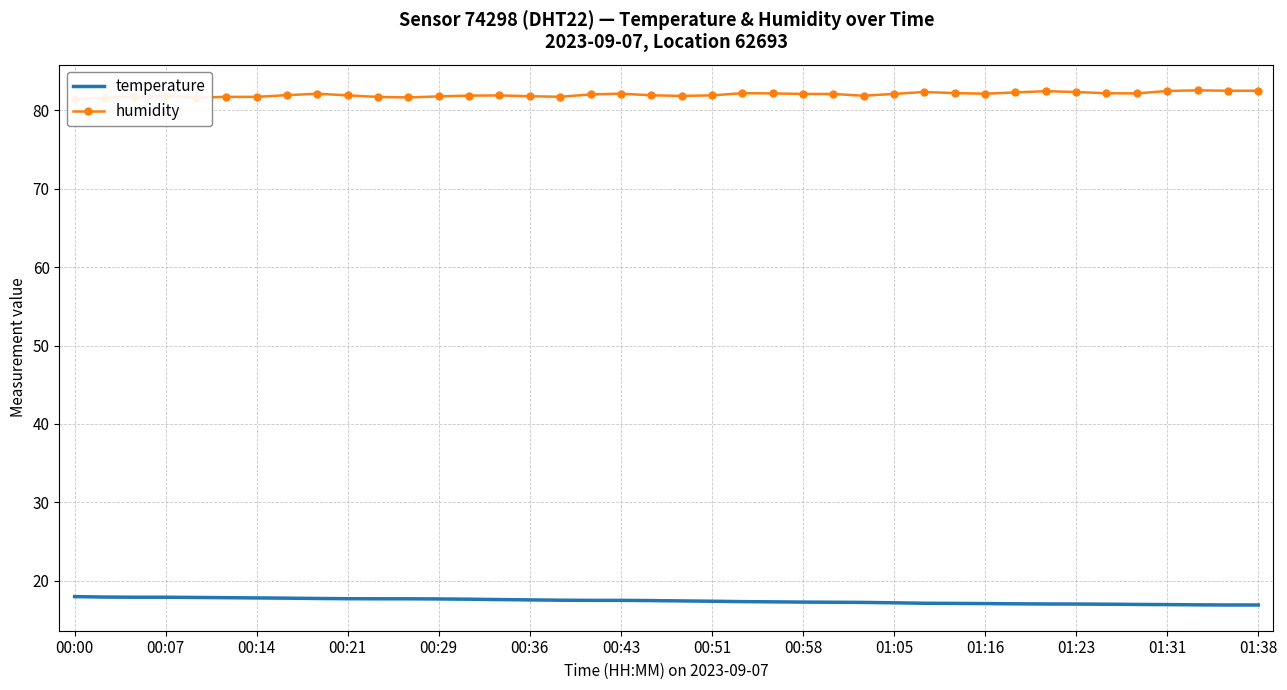

What is the sum of all humidity values?

3280.1